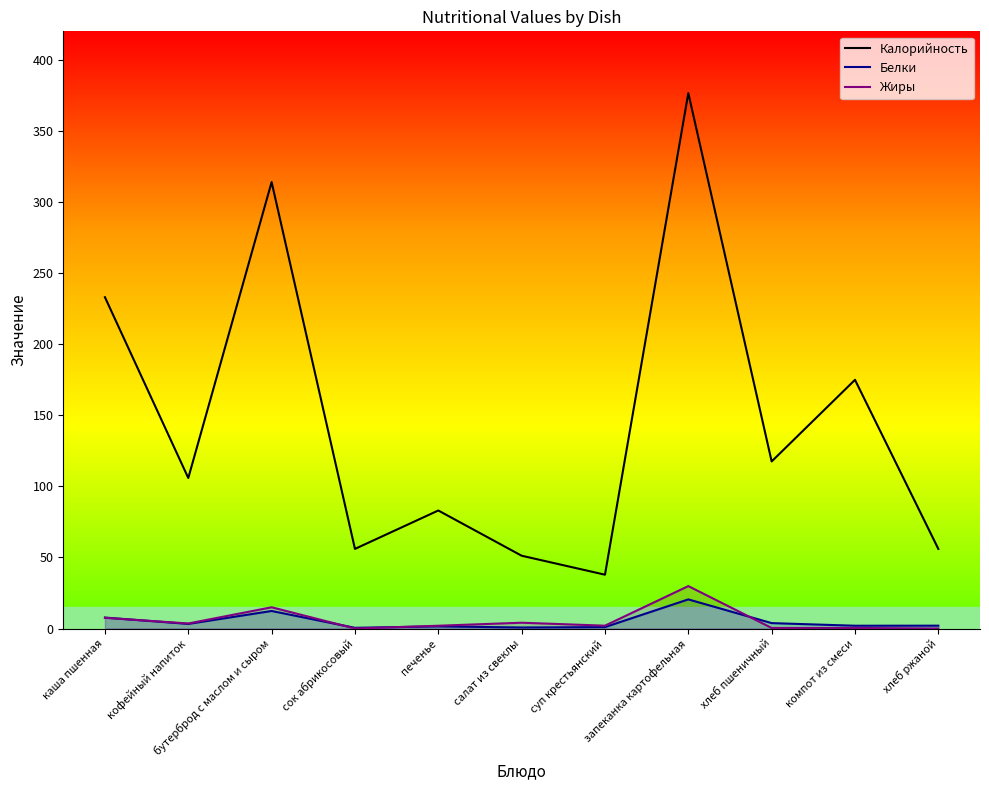

At which category is the sum across all series the highest?

запеканка картофельная